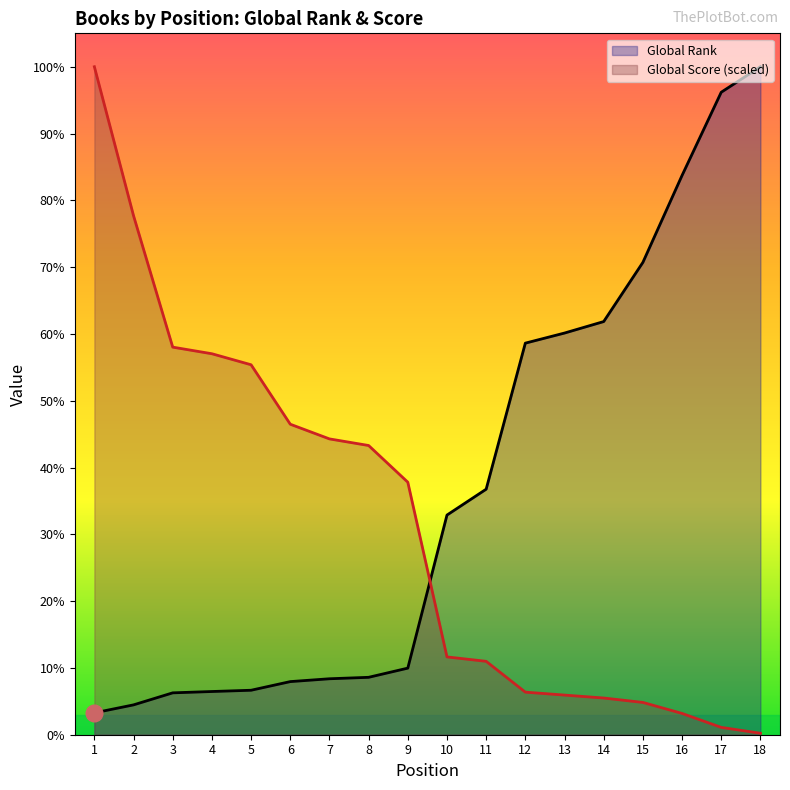

Does the chart display data point markers on the line(s)?

No